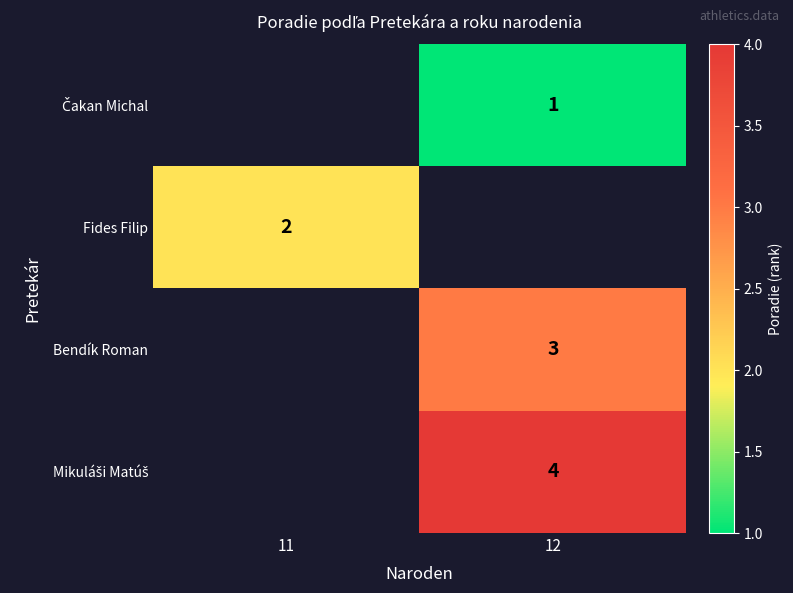

What is the greatest value displayed?

4.0